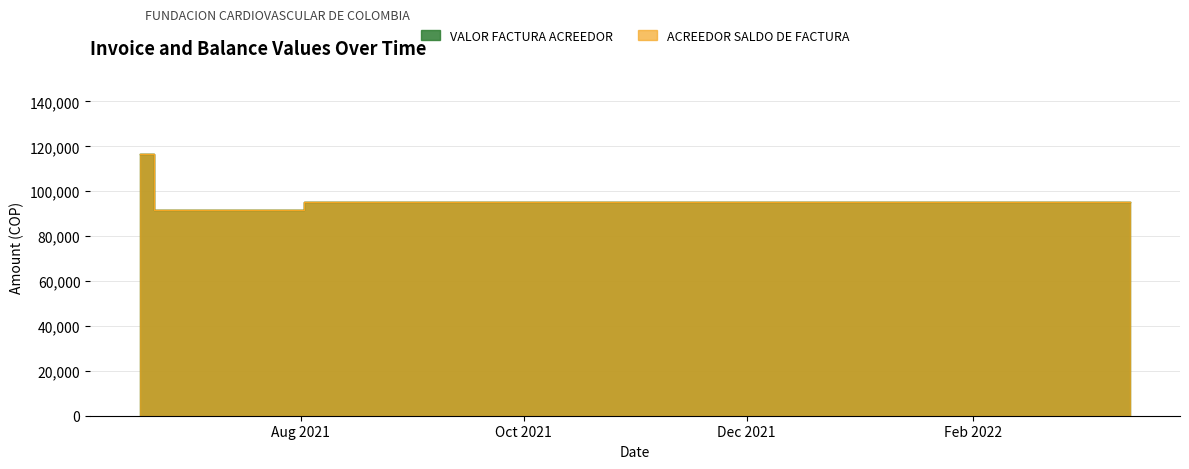

What is the highest value of the VALOR FACTURA ACREEDOR series?

116500